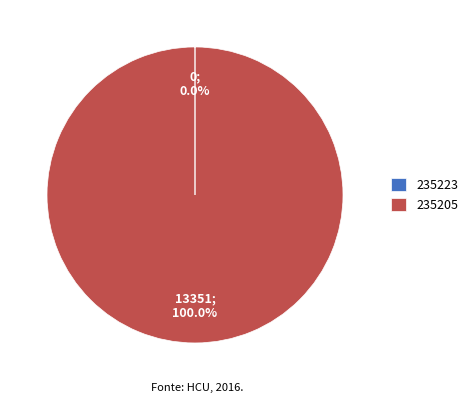

What is the majority slice?

235205